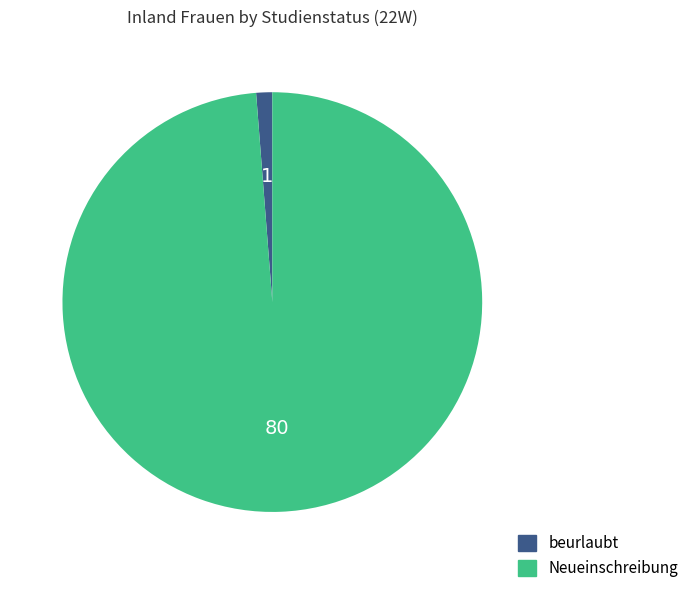

Which category has the smallest portion of the pie?

beurlaubt